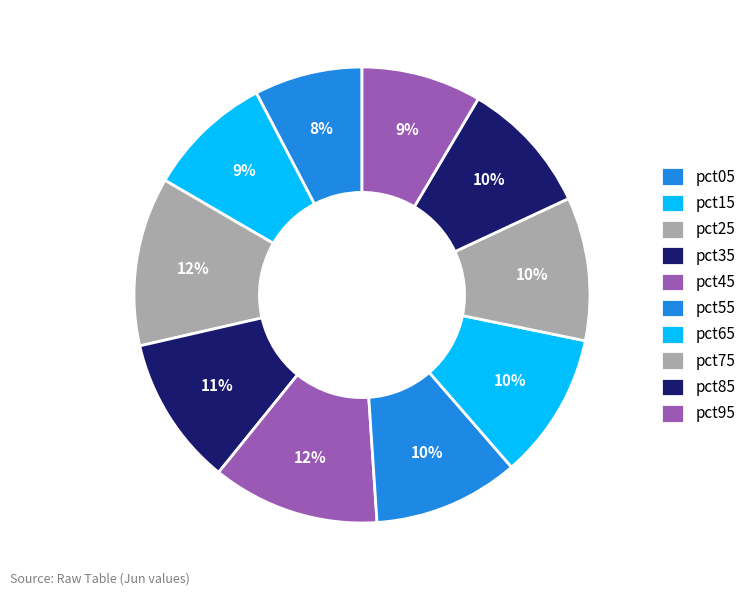

How many segments does this pie chart have?

10